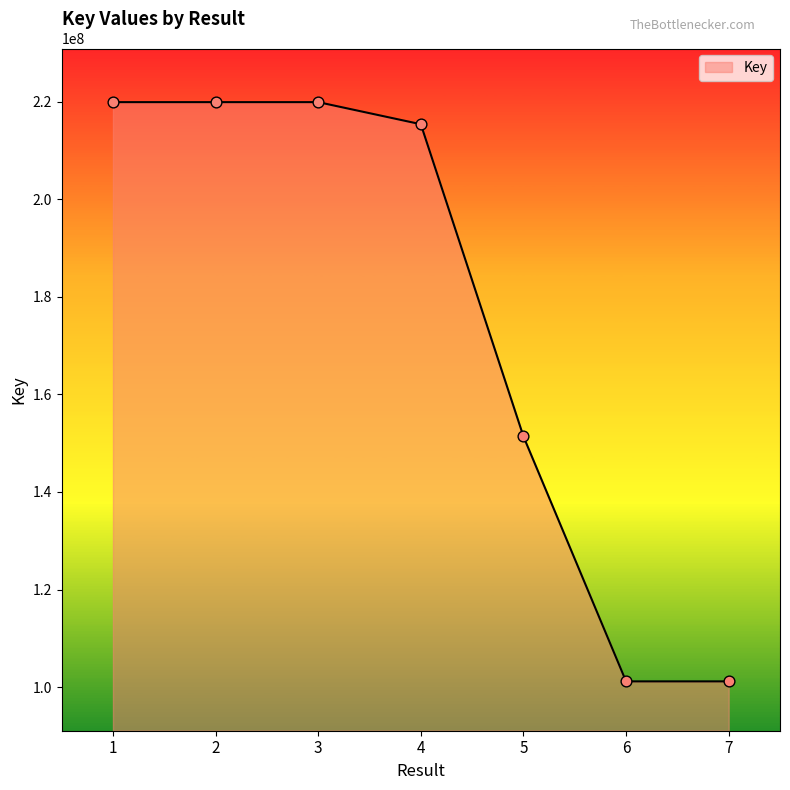

What is the change in value from 4 to 5?

-64013927